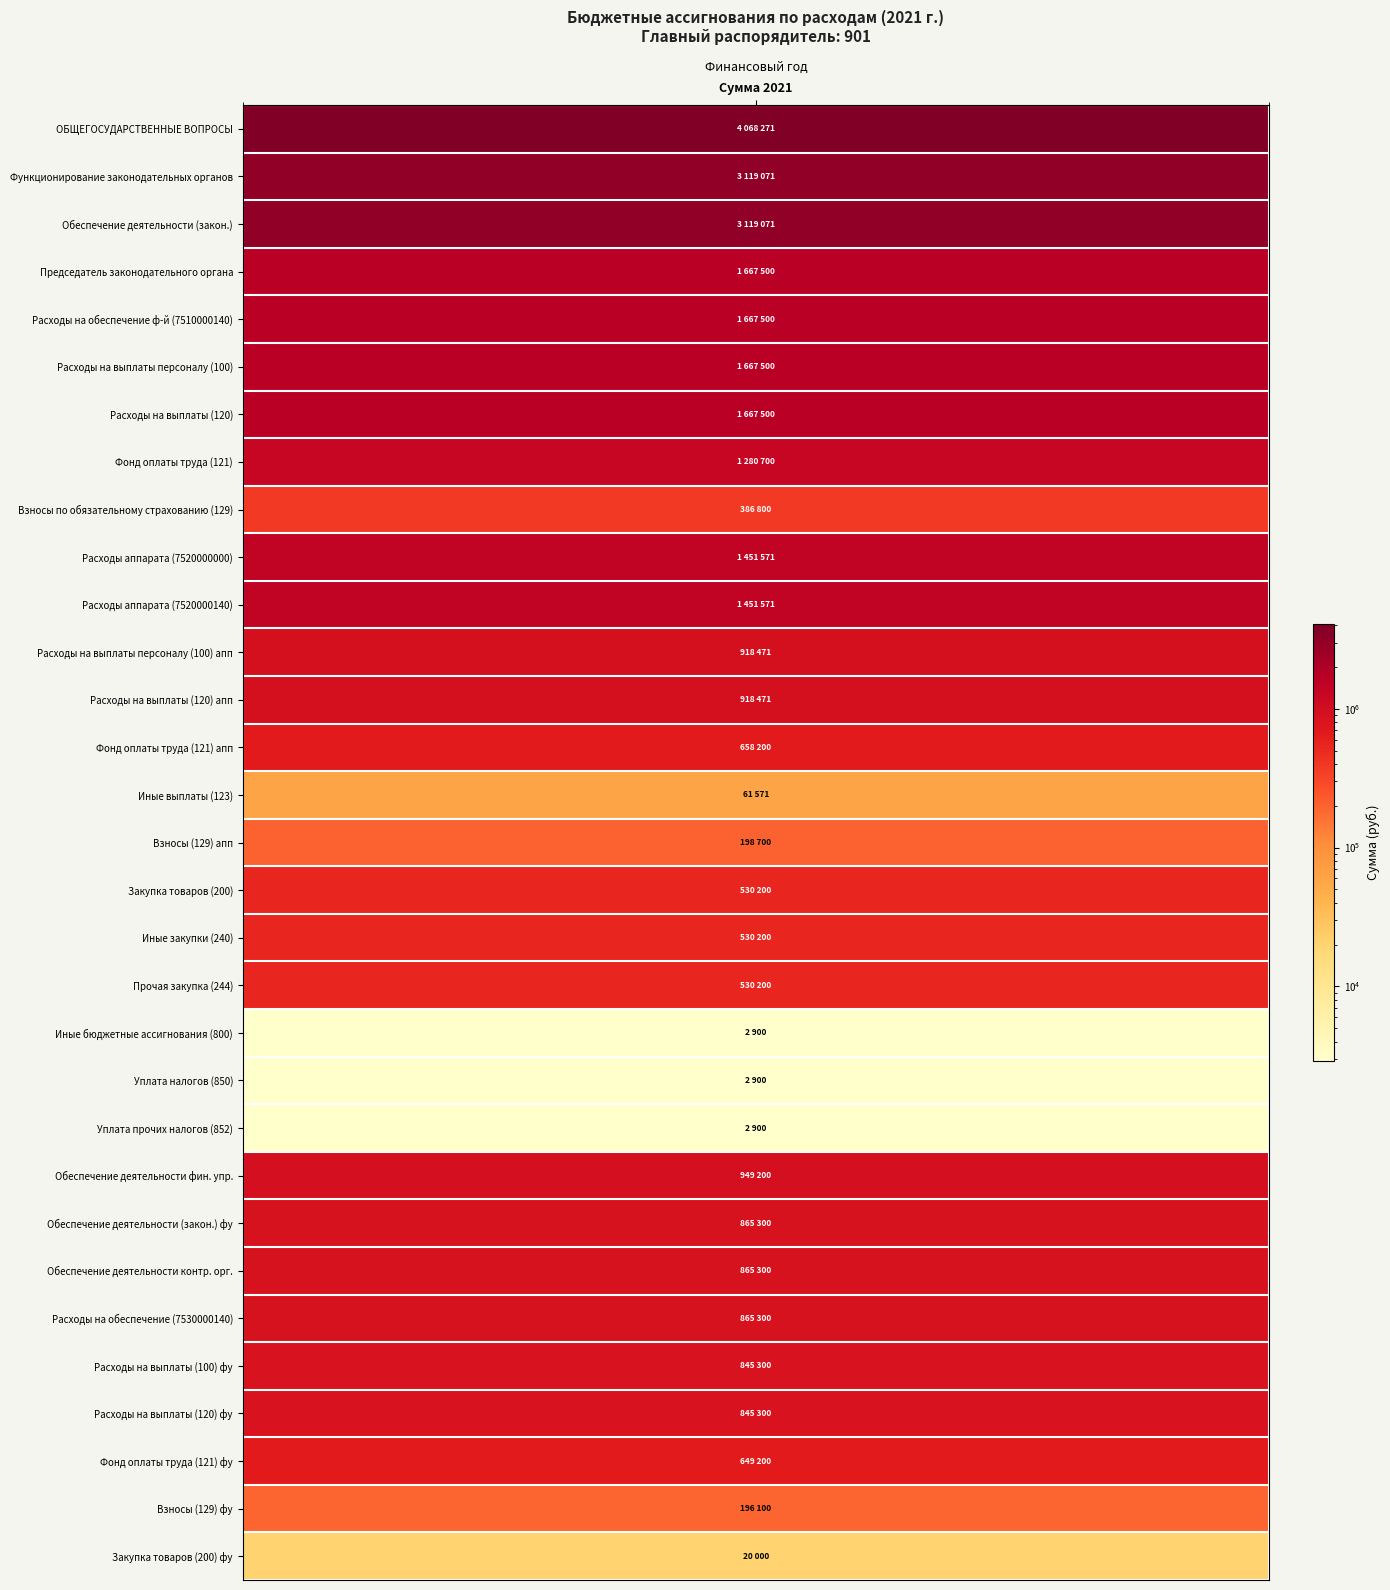

List the labels in order of value, smallest first.

19, 20, 21, 30, 14, 29, 15, 8, 16, 17, 18, 28, 13, 26, 27, 23, 24, 25, 11, 12, 22, 7, 9, 10, 3, 4, 5, 6, 1, 2, 0